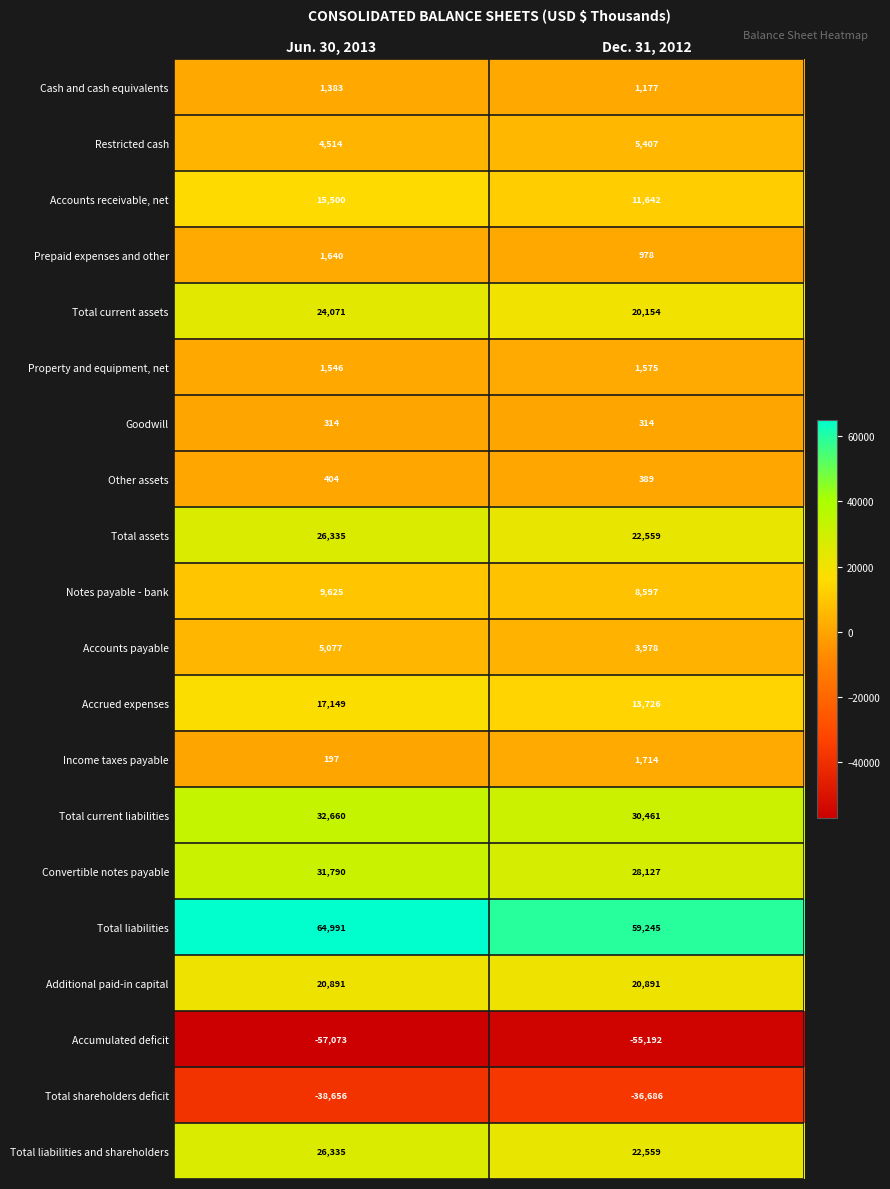

What is the minimum value for Accrued expenses?

13726